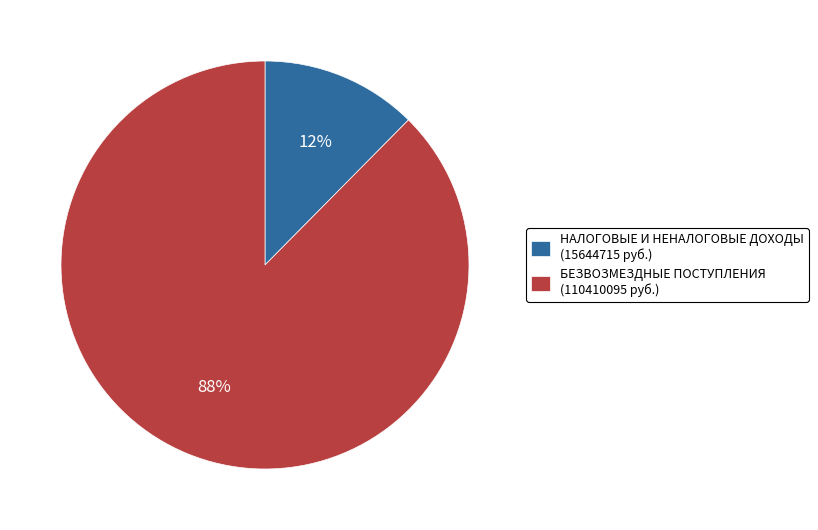

To the nearest percent, what is the average slice percentage?

50%